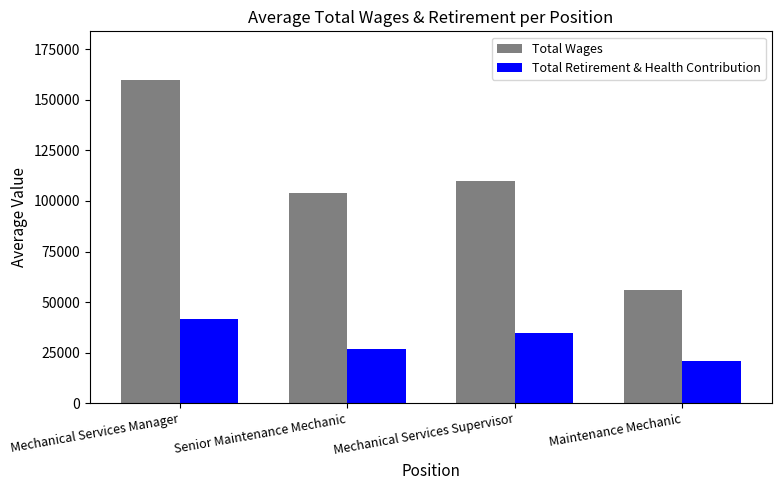

Is it true that Total Retirement & Health Contribution equals 20930.6 at Maintenance Mechanic?

True